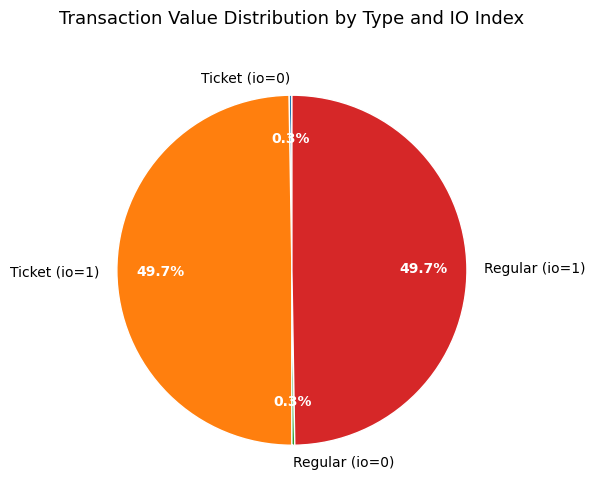

Is the sum of Ticket (io=1) and Regular (io=1) greater than half?

Yes